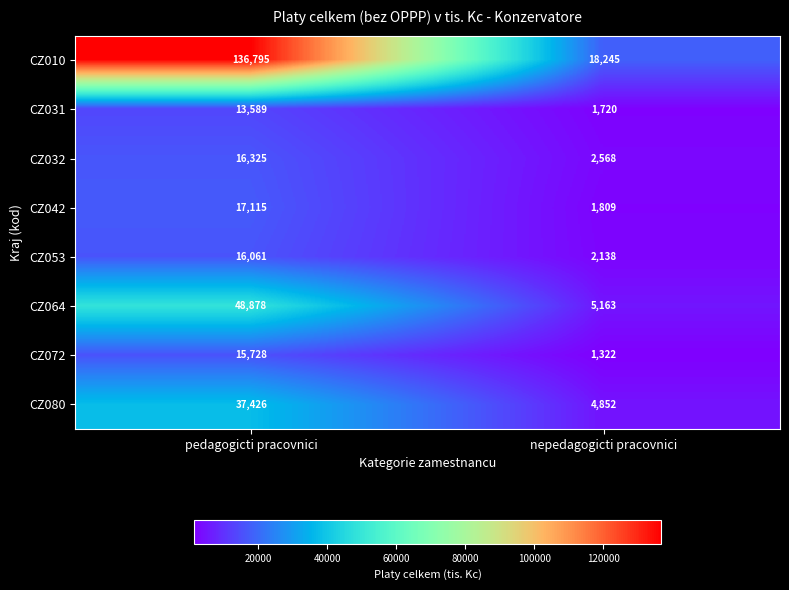

Reading right to left, list all the values displayed in this chart.

CZ010: 18245	136795
CZ031: 1720	13589
CZ032: 2568	16325
CZ042: 1809	17115
CZ053: 2138	16061
CZ064: 5163	48878
CZ072: 1322	15728
CZ080: 4852	37426